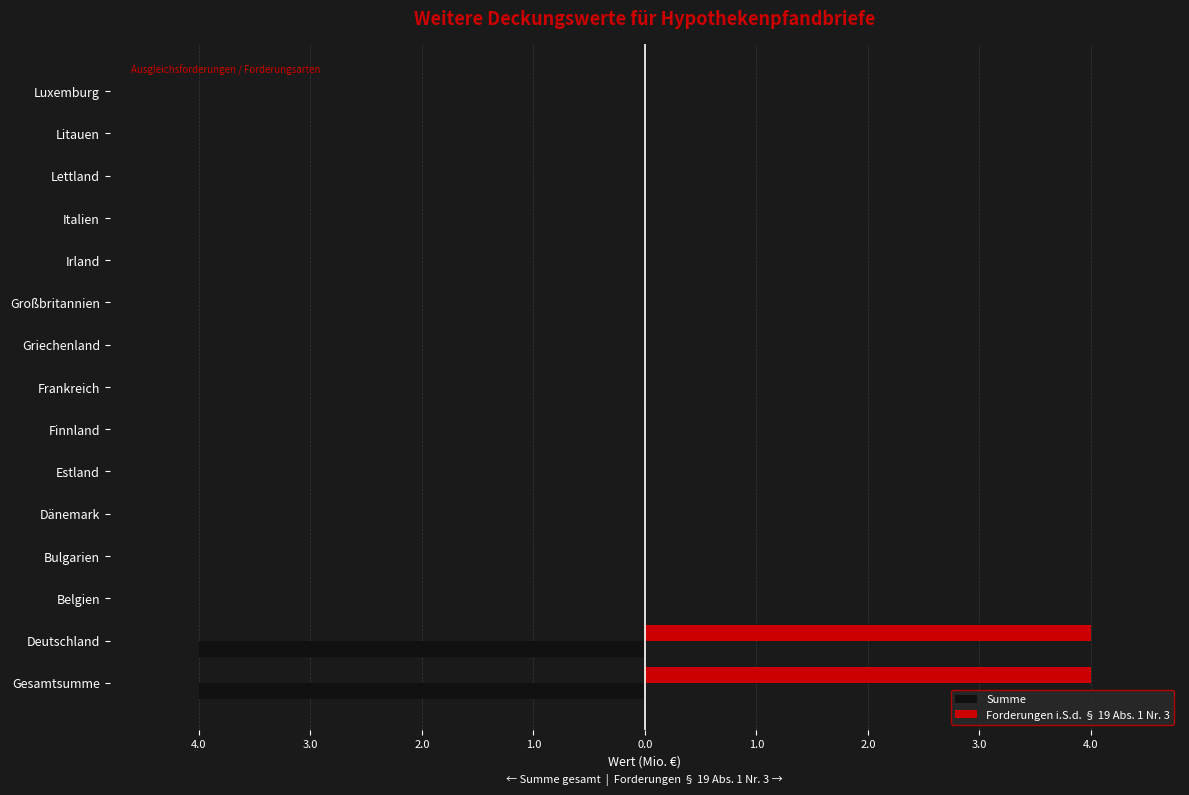

What is the average value of the Forderungen i.S.d. § 19 Abs. 1 Nr. 3 series?

1